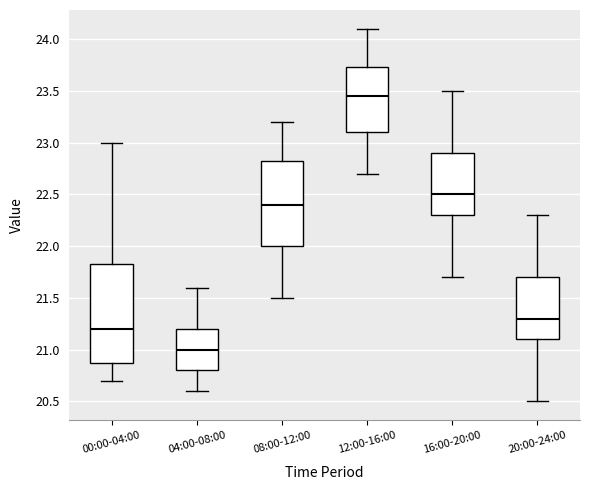

Reading left to right, read every box against the y-axis: the position of its median line, the range the box covers, and the ends of its whiskers. The values are not printed on the chart, so give them approximately, as read against the axis.

00:00-04:00: median 21.20, box 20.90 to 21.85, whiskers 20.70 to 23.00
04:00-08:00: median 21.00, box 20.80 to 21.20, whiskers 20.60 to 21.60
08:00-12:00: median 22.40, box 22.00 to 22.85, whiskers 21.50 to 23.20
12:00-16:00: median 23.45, box 23.10 to 23.75, whiskers 22.70 to 24.10
16:00-20:00: median 22.50, box 22.30 to 22.90, whiskers 21.70 to 23.50
20:00-24:00: median 21.30, box 21.10 to 21.70, whiskers 20.50 to 22.30